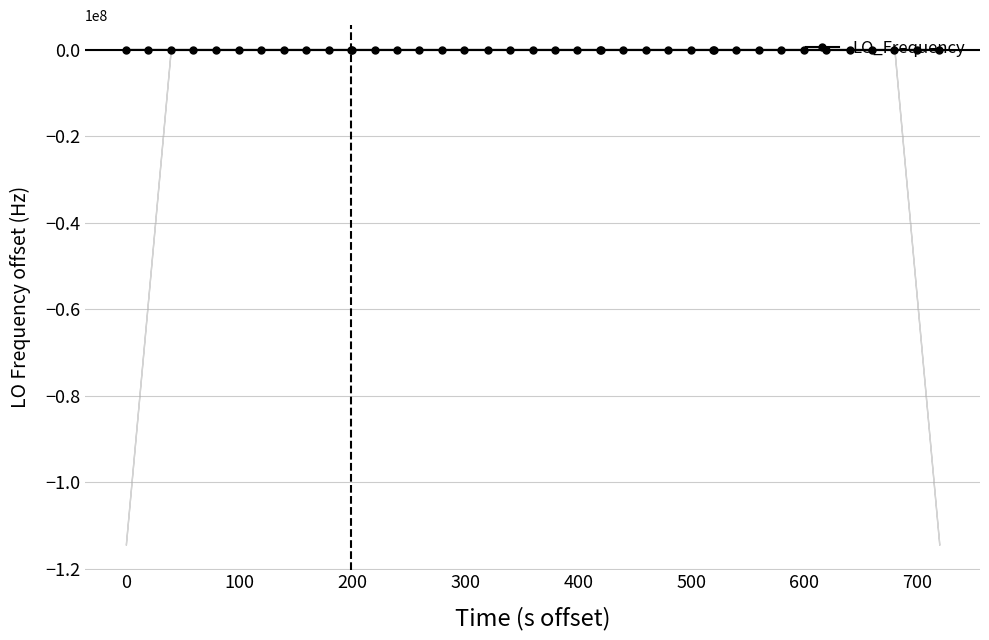

How many data points in LO_Frequency are less than 0?

20